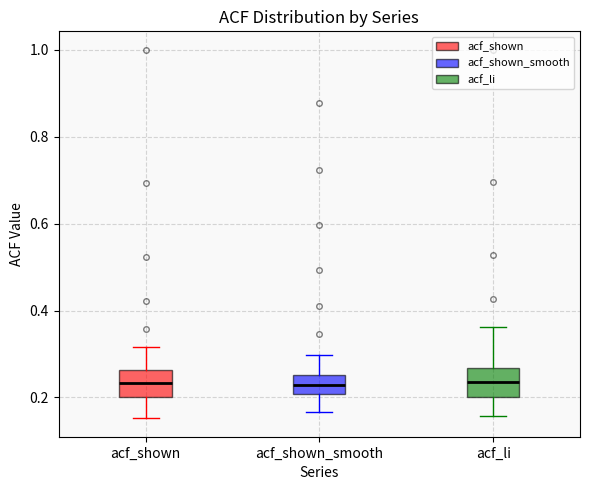

Reading left to right, read every box against the y-axis: the position of its median line, the range the box covers, and the ends of its whiskers. The values are not printed on the chart, so give them approximately, as read against the axis.

acf_shown: median 0.24, box 0.20 to 0.26, whiskers 0.16 to 0.32
acf_shown_smooth: median 0.22, box 0.20 to 0.26, whiskers 0.16 to 0.30
acf_li: median 0.24, box 0.20 to 0.26, whiskers 0.16 to 0.36